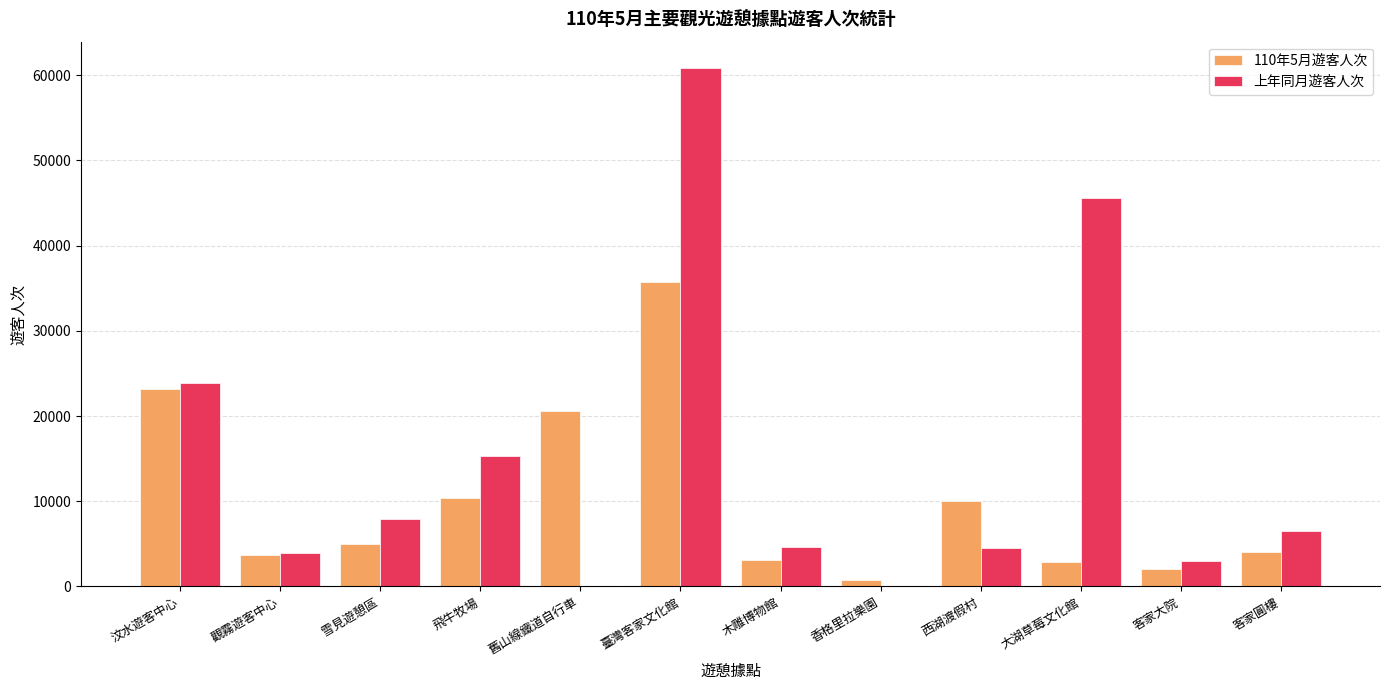

Where does the 上年同月遊客人次 series first go above 6521?

汶水遊客中心